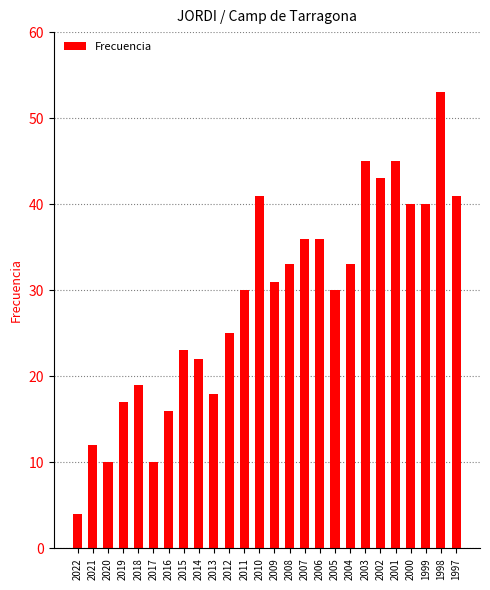

Does the chart contain stacked bars?

No